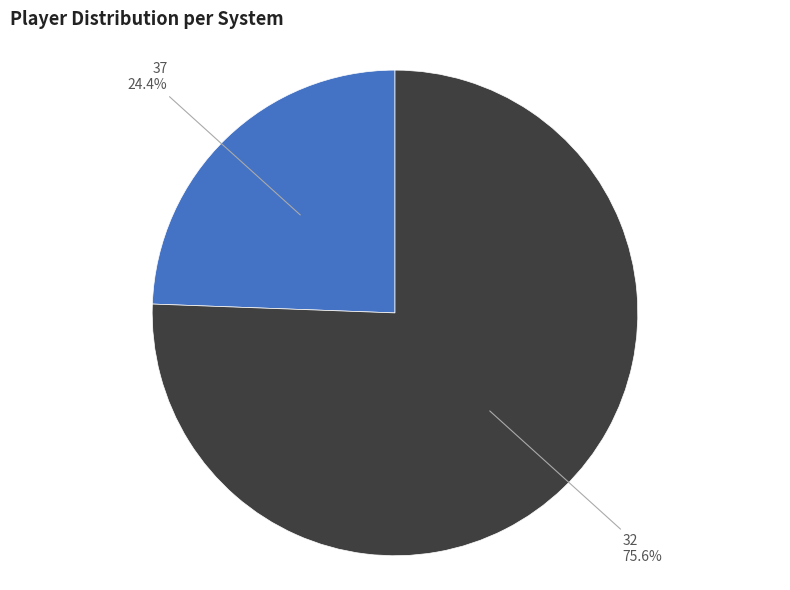

Does any single category account for the majority?

Yes